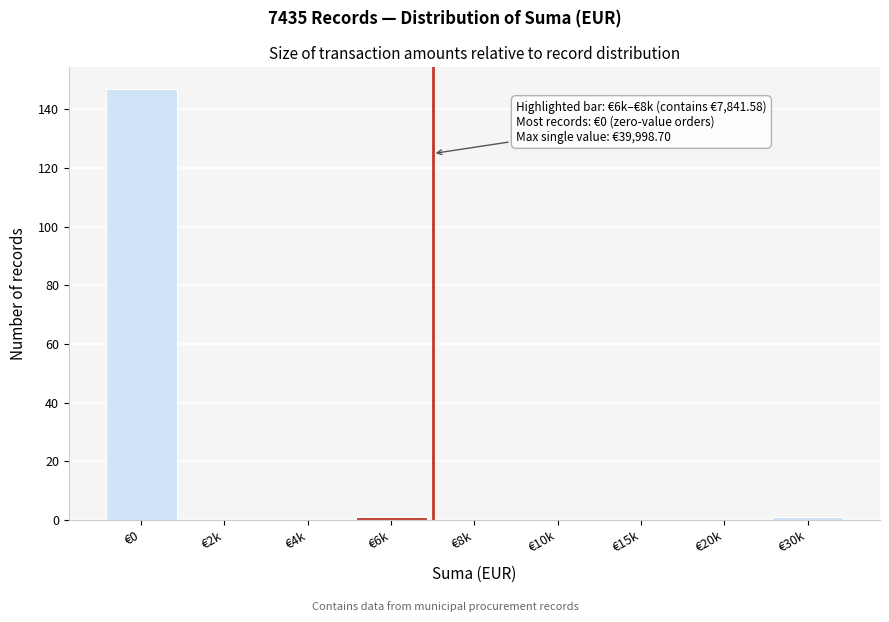

Reading right to left, list all the values displayed in this chart.

€30k=1	€20k=0	€15k=0	€10k=0	€8k=0	€6k=1	€4k=0	€2k=0	€0=147